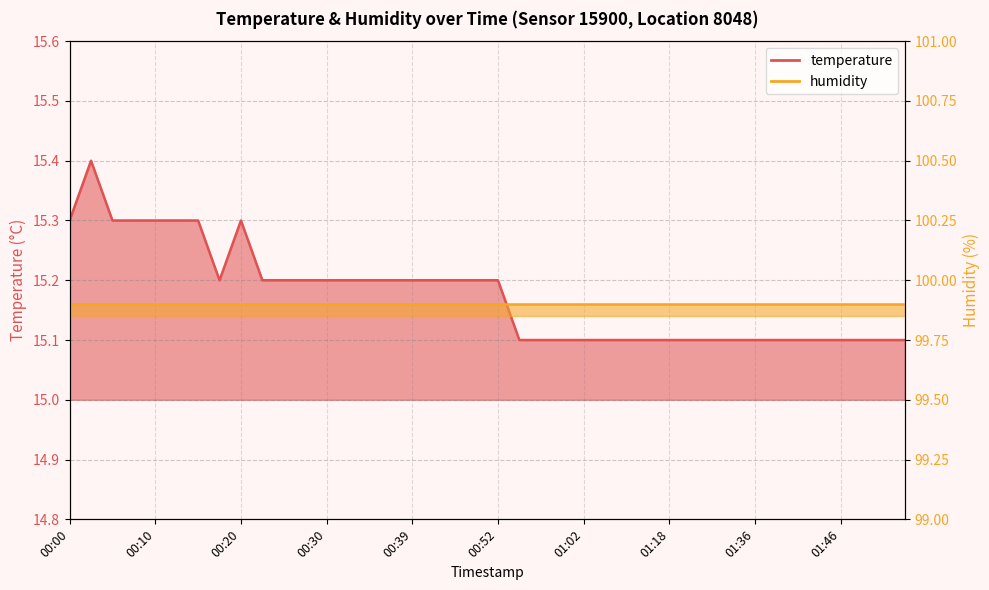

Which label corresponds to the smallest value in the chart?

00:54